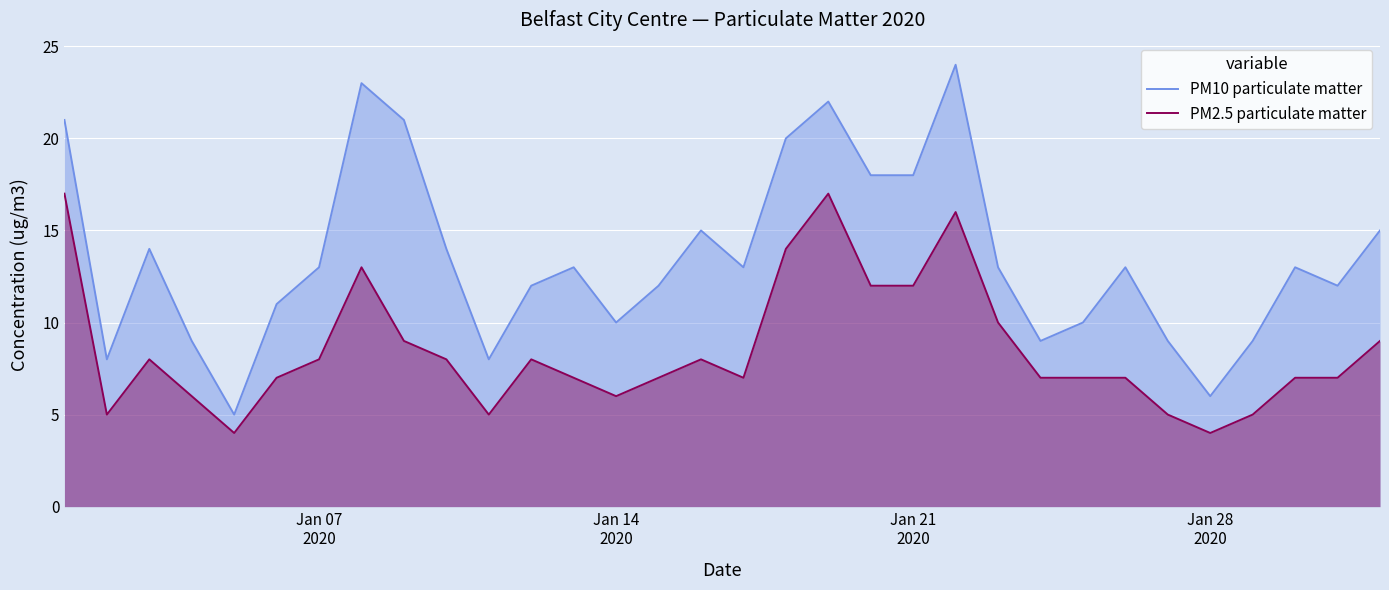

List the series in order of their overall mean, lowest first.

PM2.5 particulate matter, PM10 particulate matter